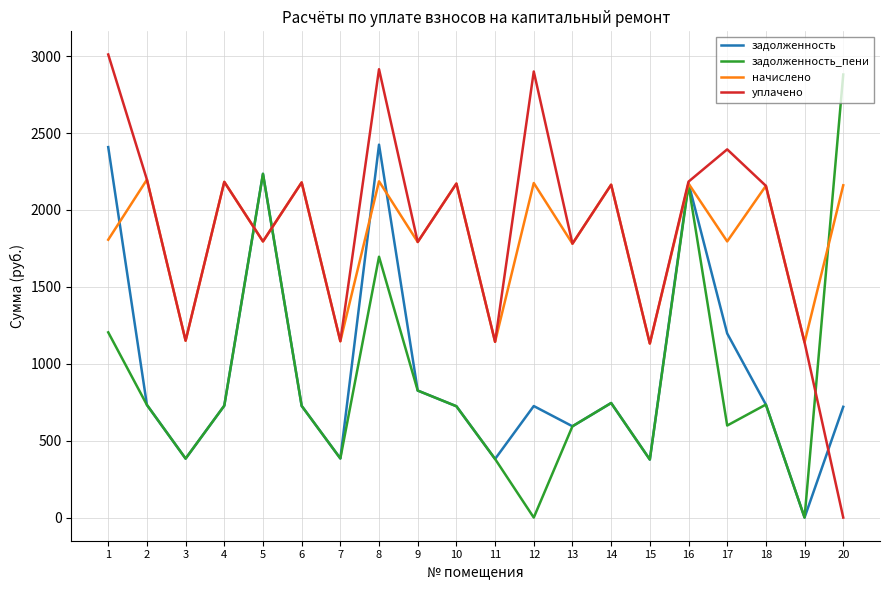

List the series in order of their peak value, highest first.

уплачено, задолженность_пени, задолженность, начислено